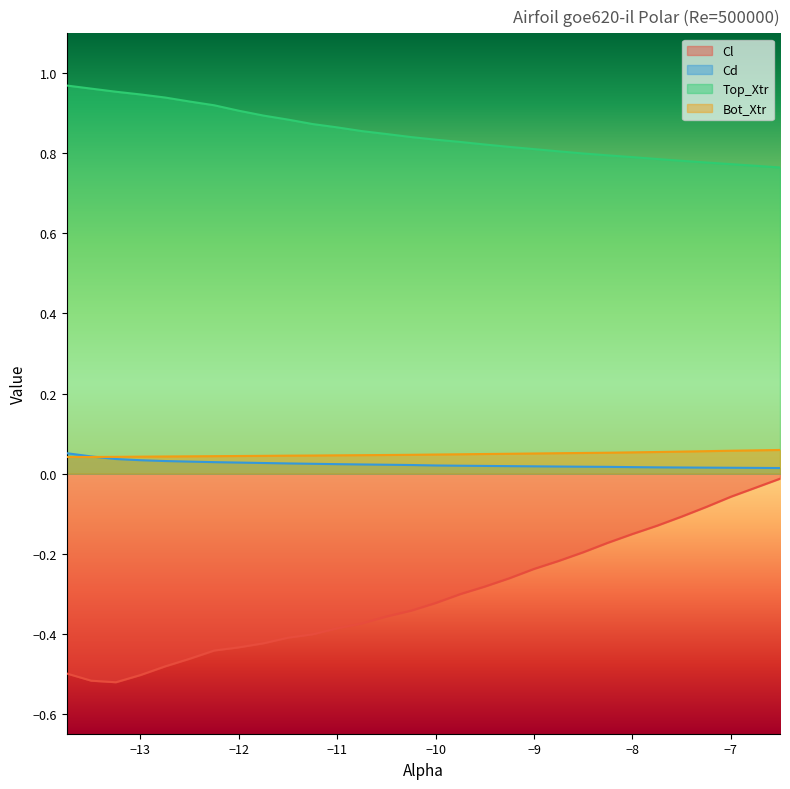

Count the number of categories in the chart.

30